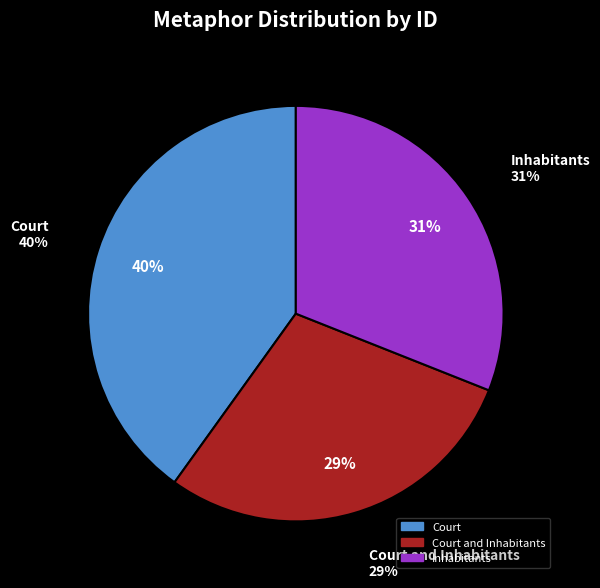

The Inhabitants slice represents 22% of the pie. True or false?

False